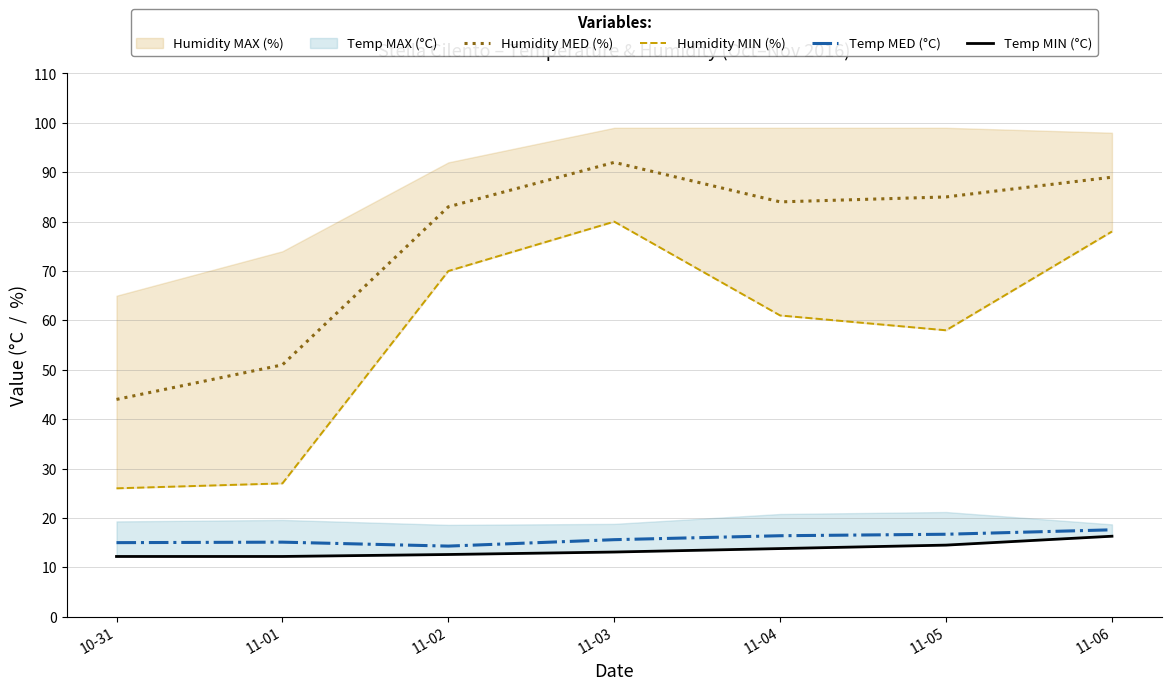

Is it true that Temp MIN (°C) equals 12.2 at 10-31?

True